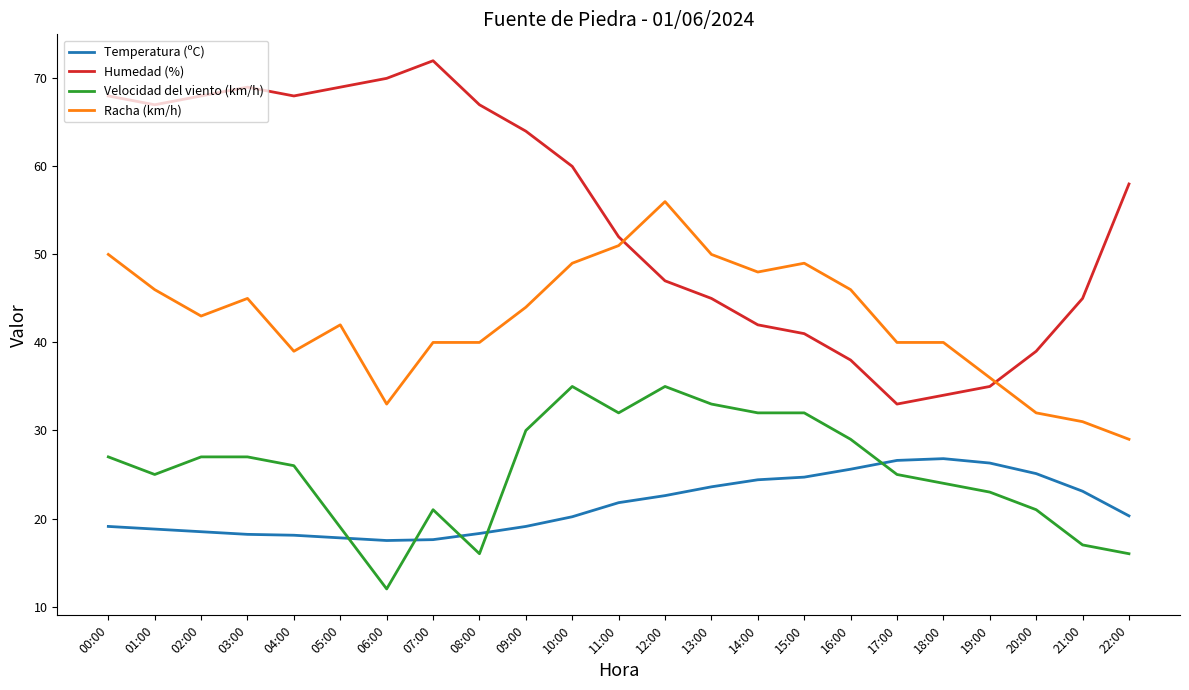

Does the chart display data point markers on the line(s)?

No